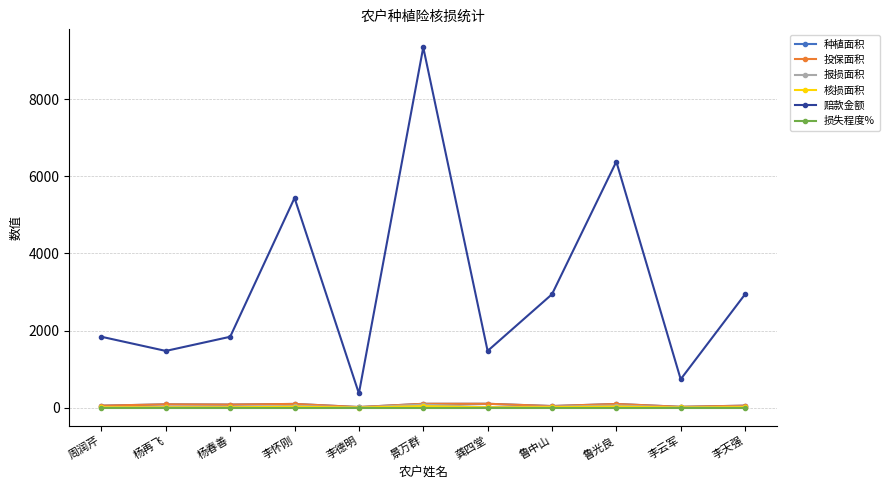

Where does the 核损面积 series first go above 7?

周润芹